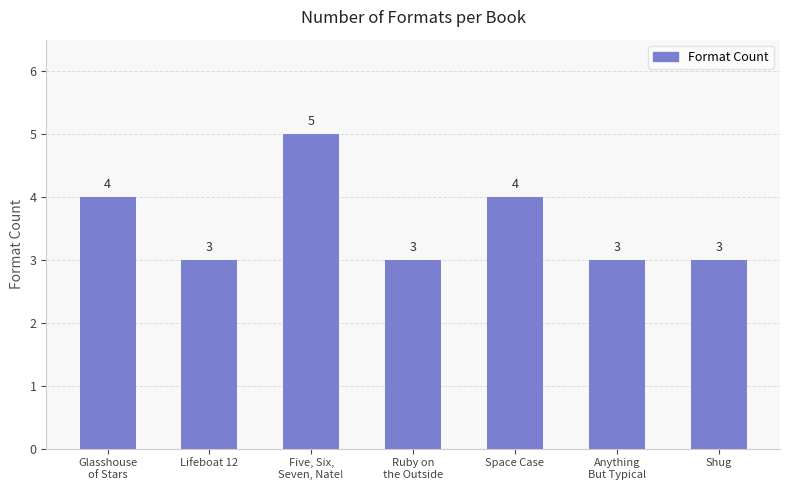

What is the smallest value displayed?

3